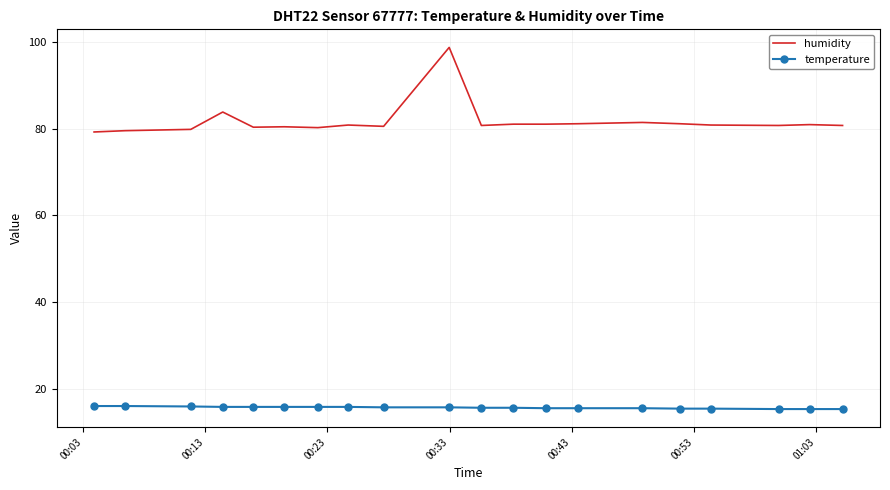

How many temperature values are between 15 and 16?

20